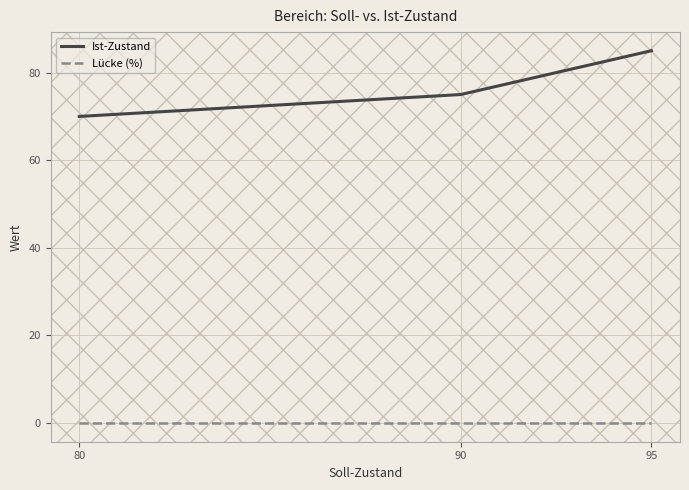

List the series in order of their peak value, highest first.

Ist-Zustand, Lücke (%)